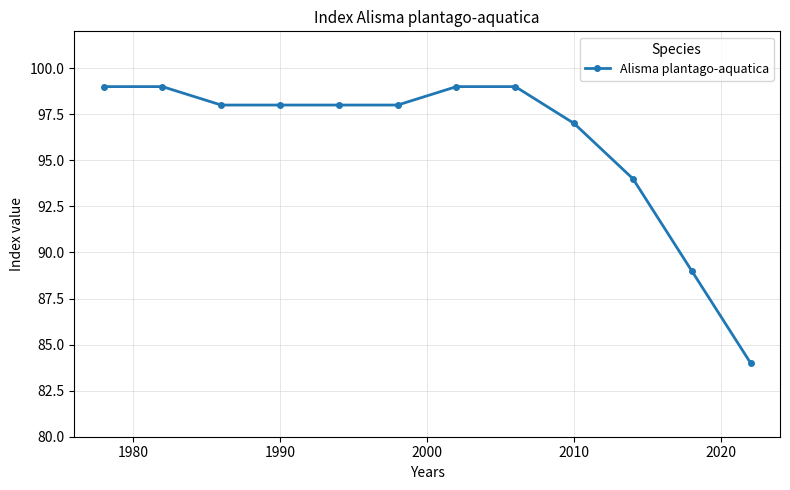

How many series are shown in this chart?

1